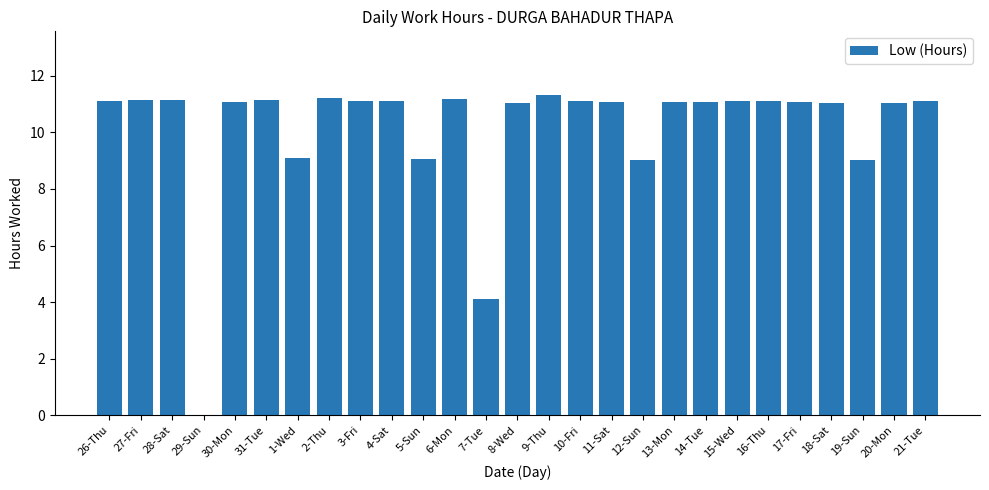

What is the sum of the values at 18-Sat and 28-Sat?

22.2